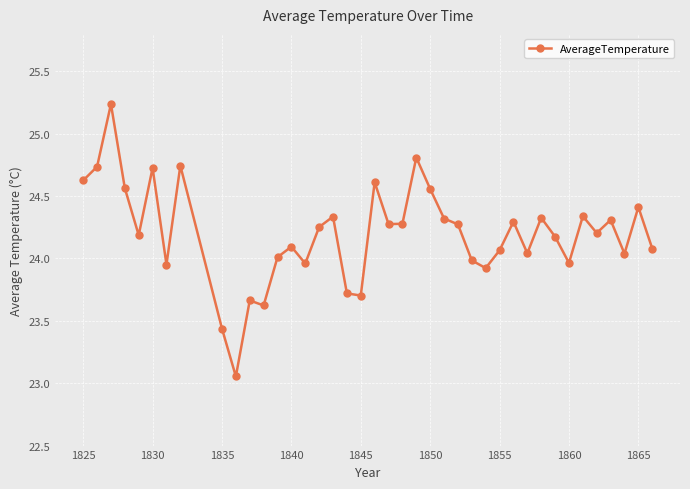

What is the value of the 36th point from the left?

24.2